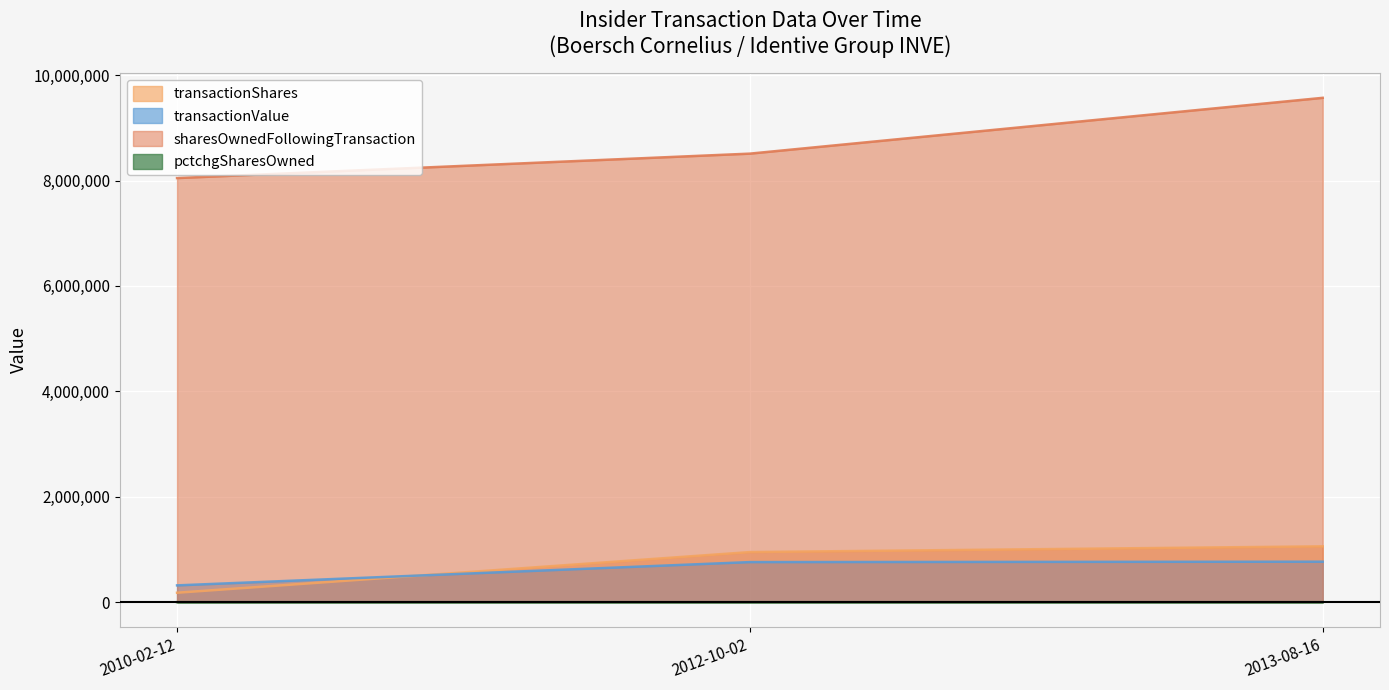

What are all the series names shown in the legend?

transactionShares, transactionValue, sharesOwnedFollowingTransaction, pctchgSharesOwned